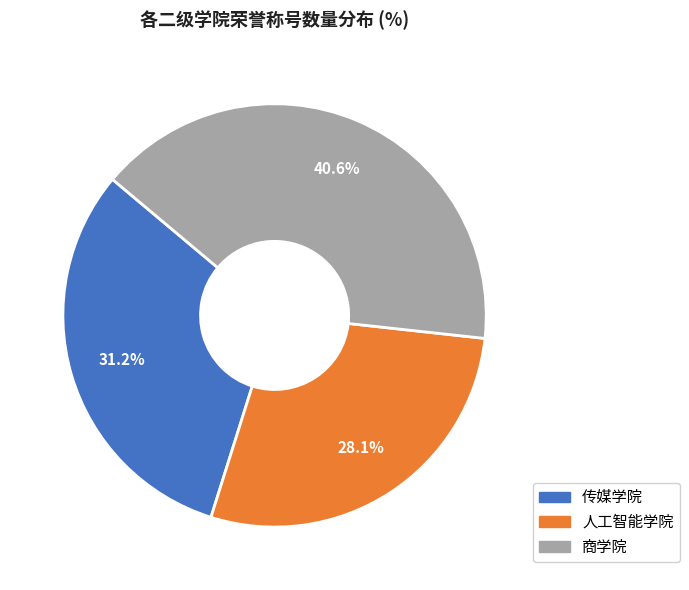

Is there a majority slice in this chart?

No